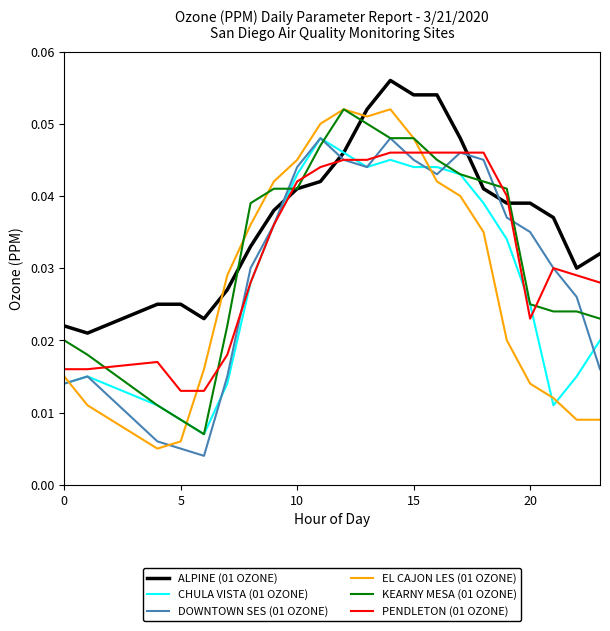

Does the chart have visible grid lines?

No